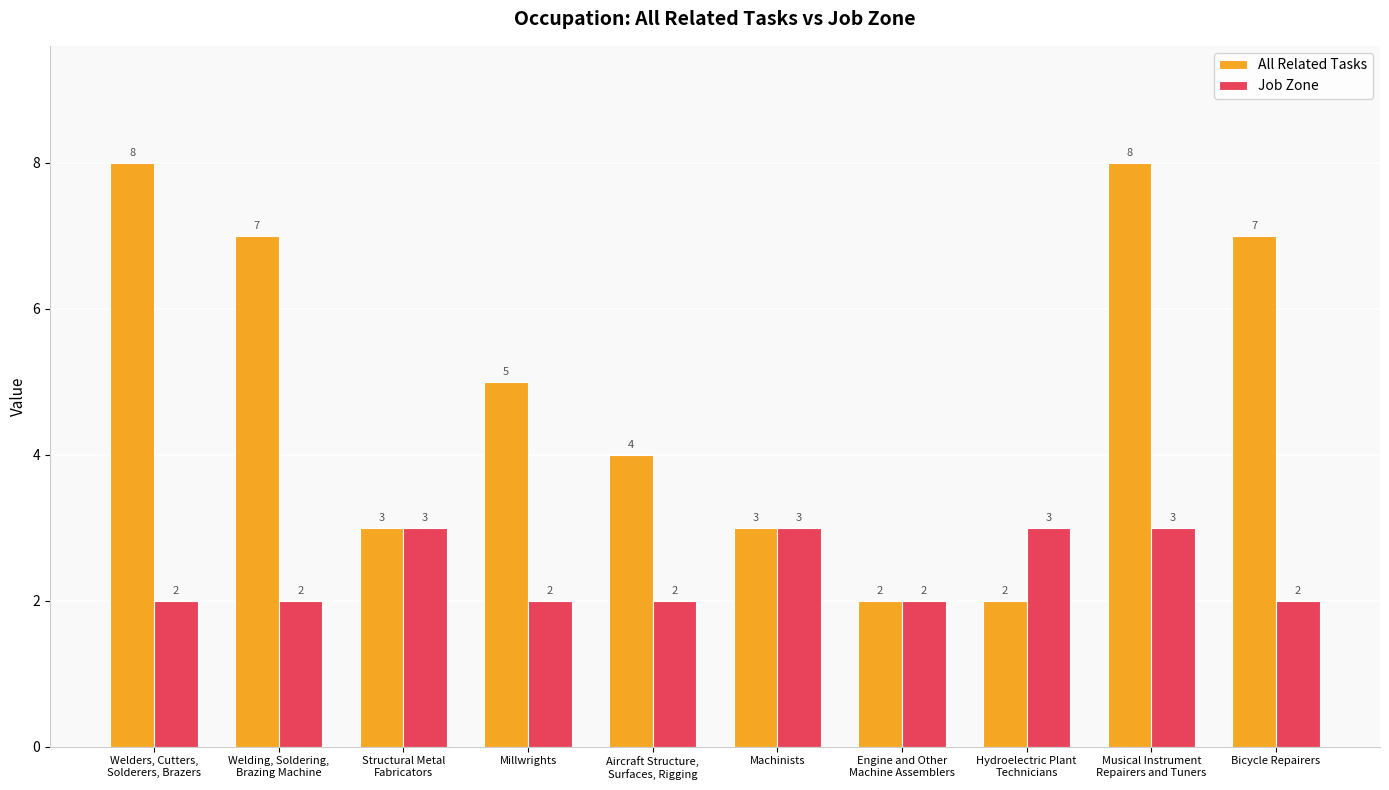

What is the value of the Job Zone bar at the 8th from the left?

3